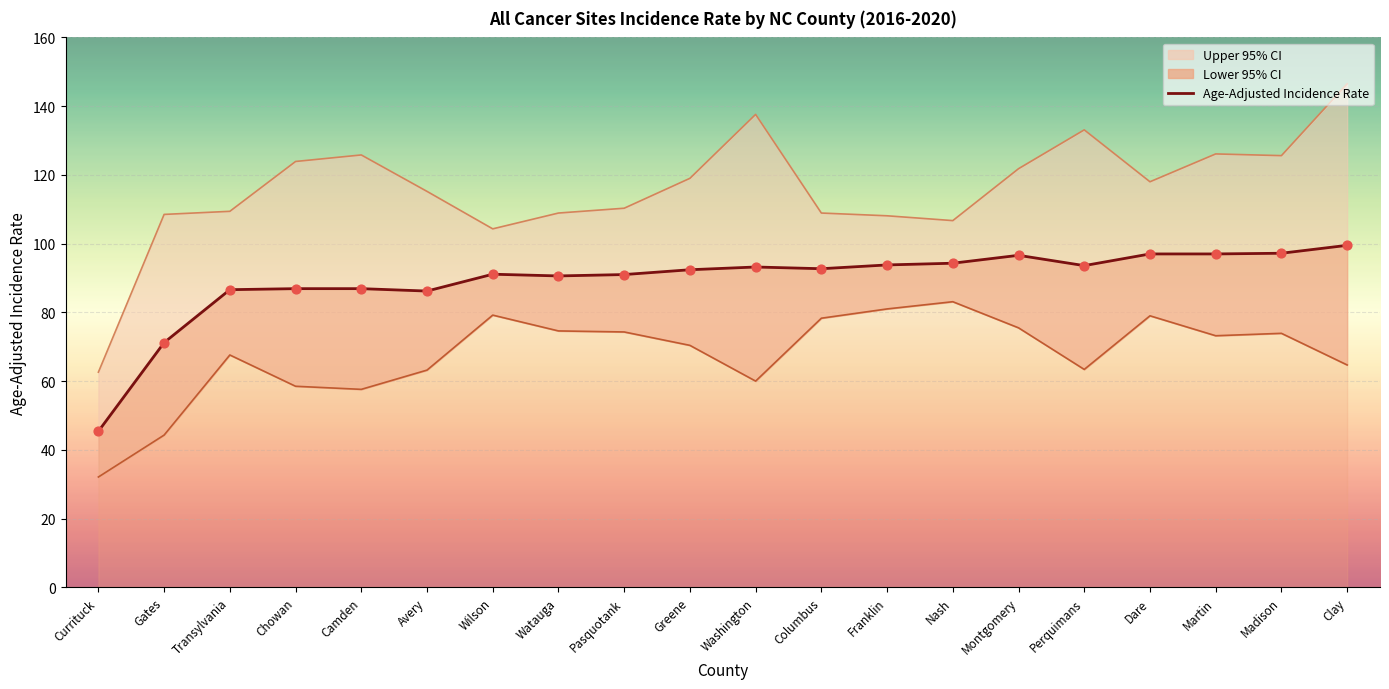

At which category is the sum across all series the highest?

Clay